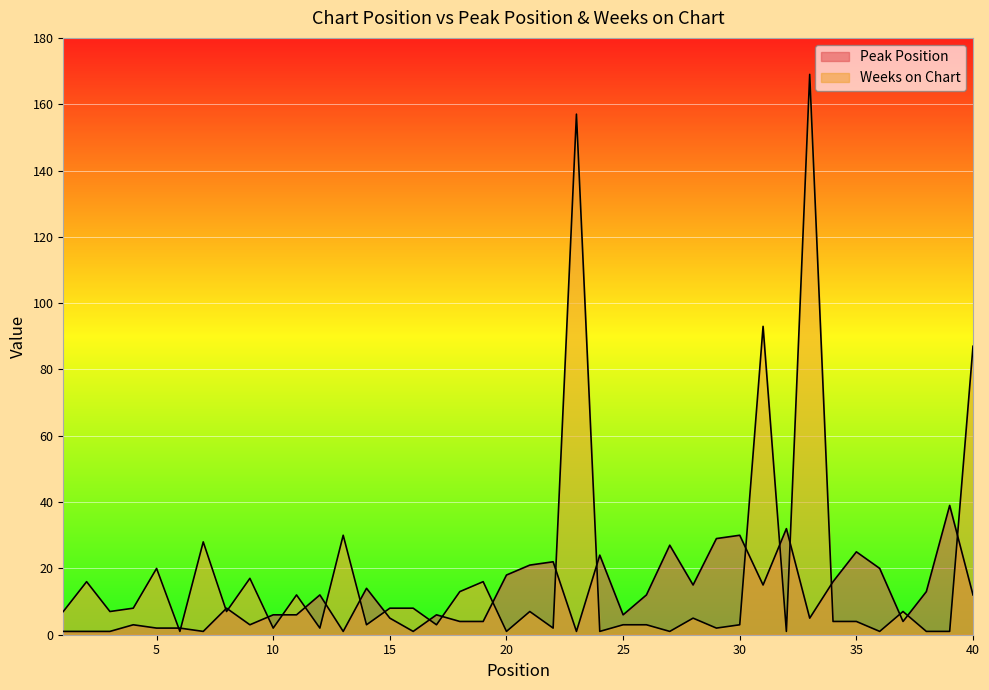

Does the chart display data point markers on the line(s)?

No